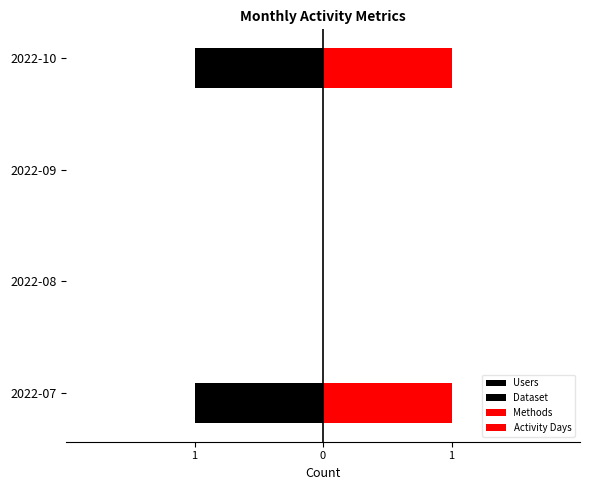

What is the difference between the second highest and minimum values in the Activity Days series?

1